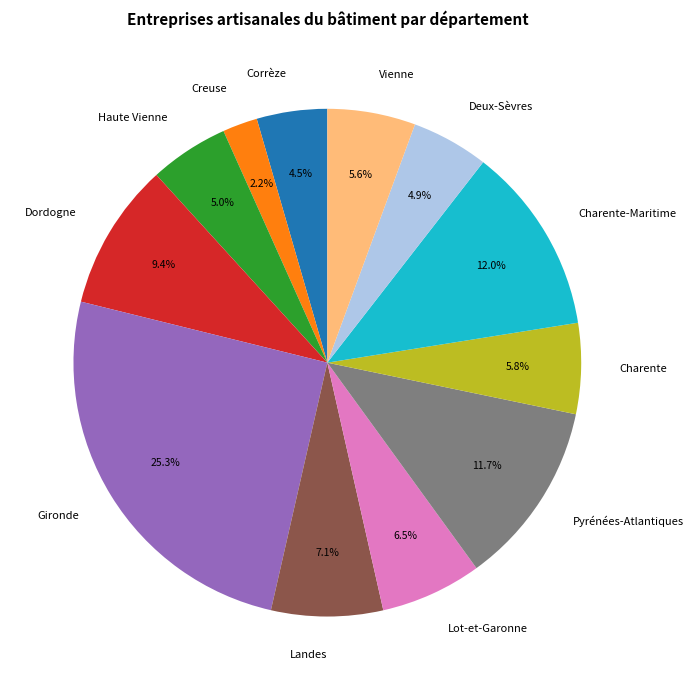

Which category has the smallest portion of the pie?

Creuse